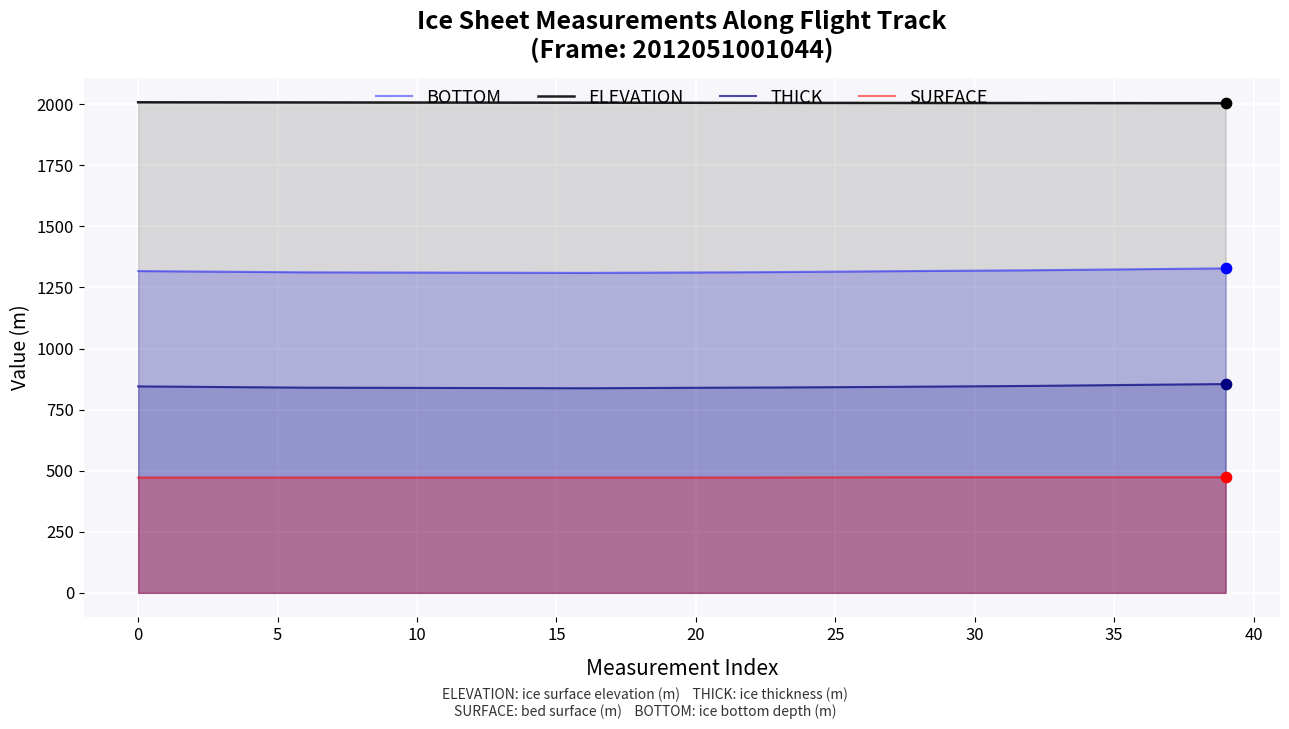

Which series contains the lowest Y value?

SURFACE